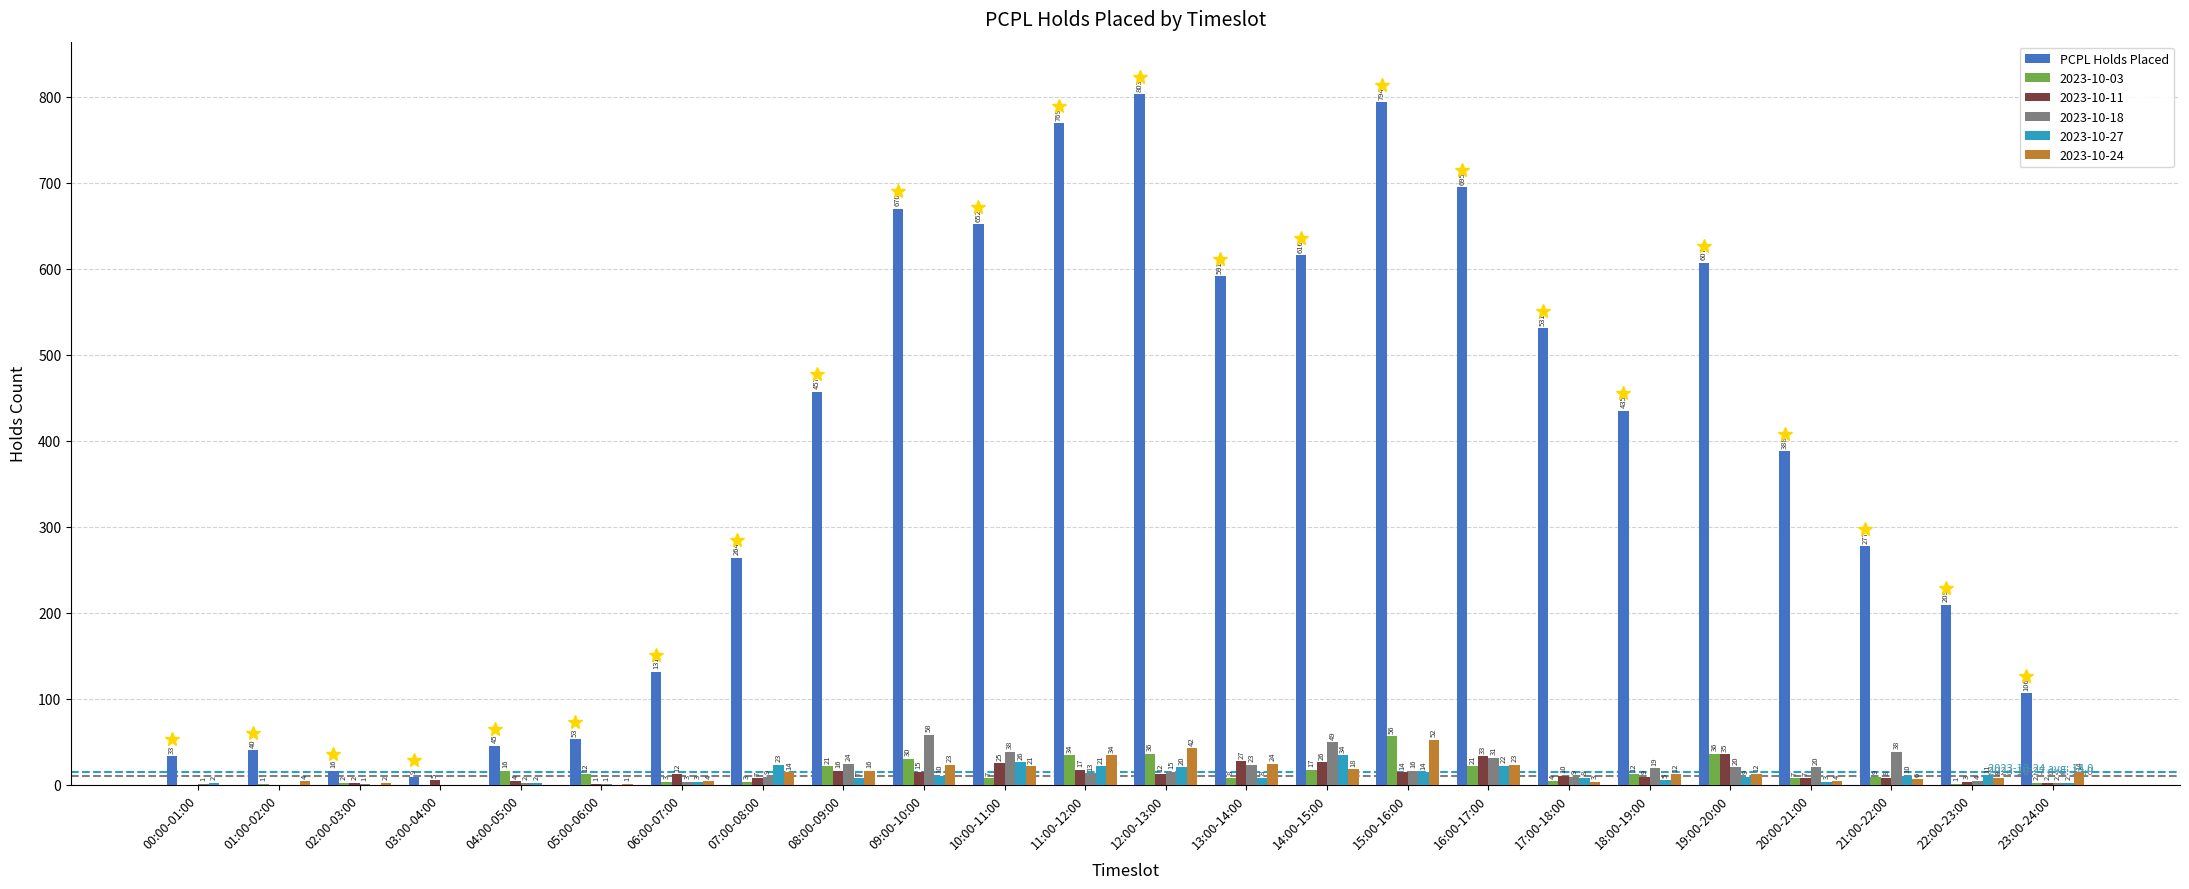

Does the chart contain stacked bars?

No